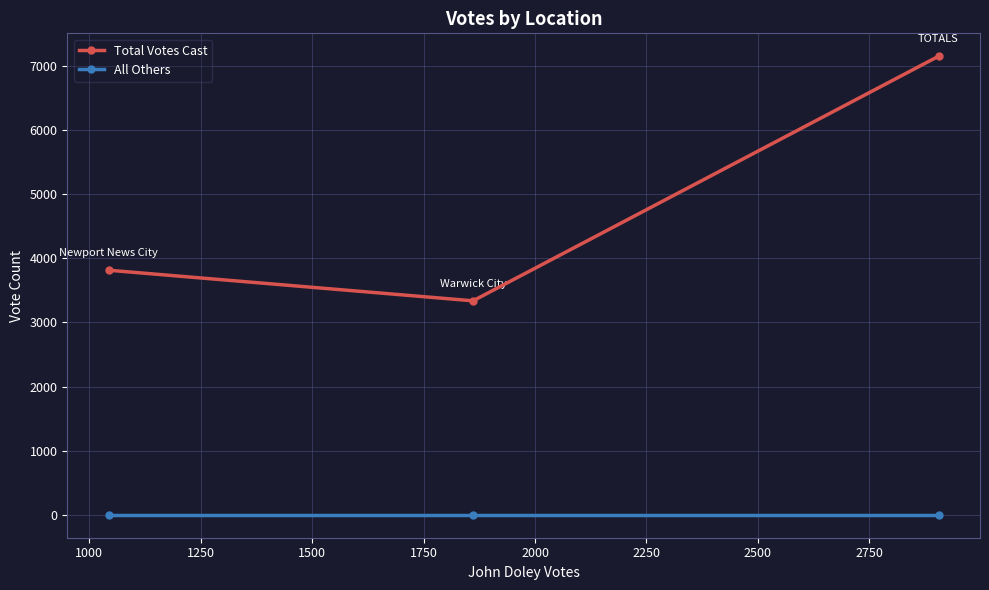

How many categories are shown in the chart?

3